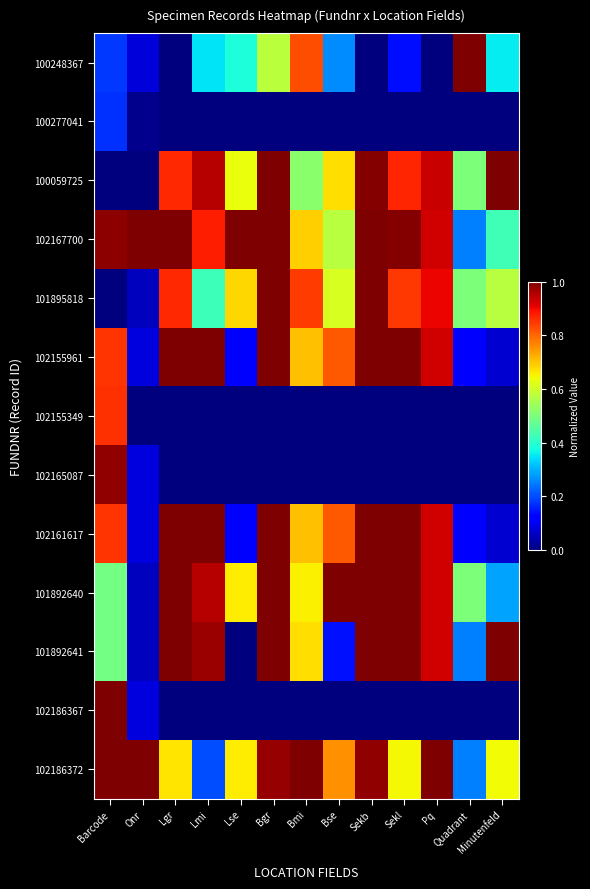

Which has a higher value, Lgr or Barcode?

Barcode